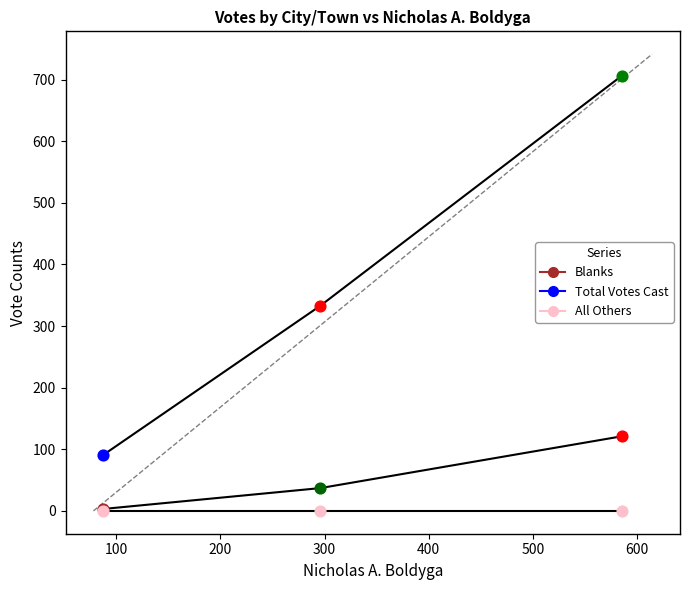

At how many categories does at least one series exceed 265?

2